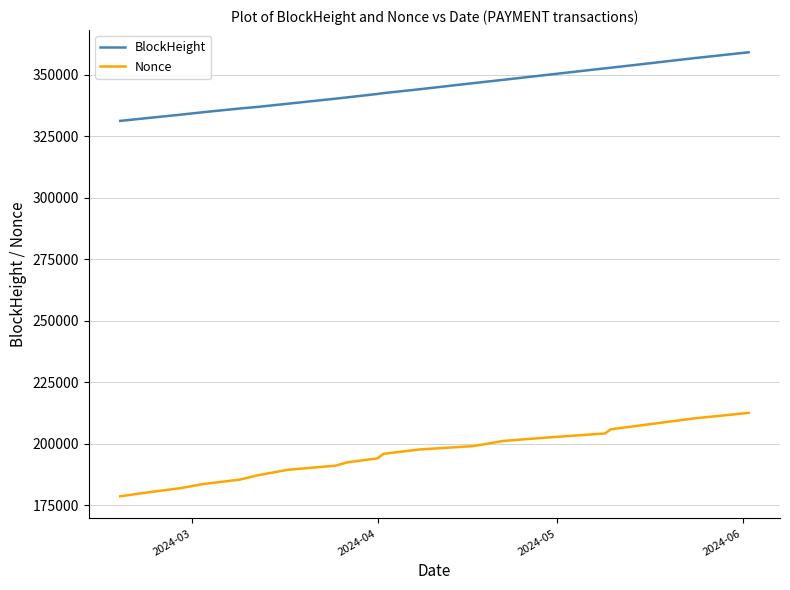

Which series has the largest total across all categories?

BlockHeight